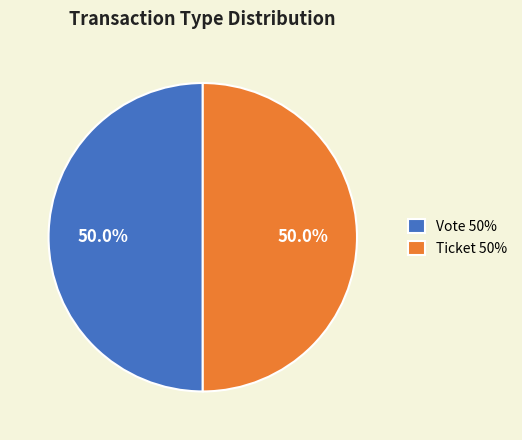

How much of the chart is everything except Vote 50%?

50.0%